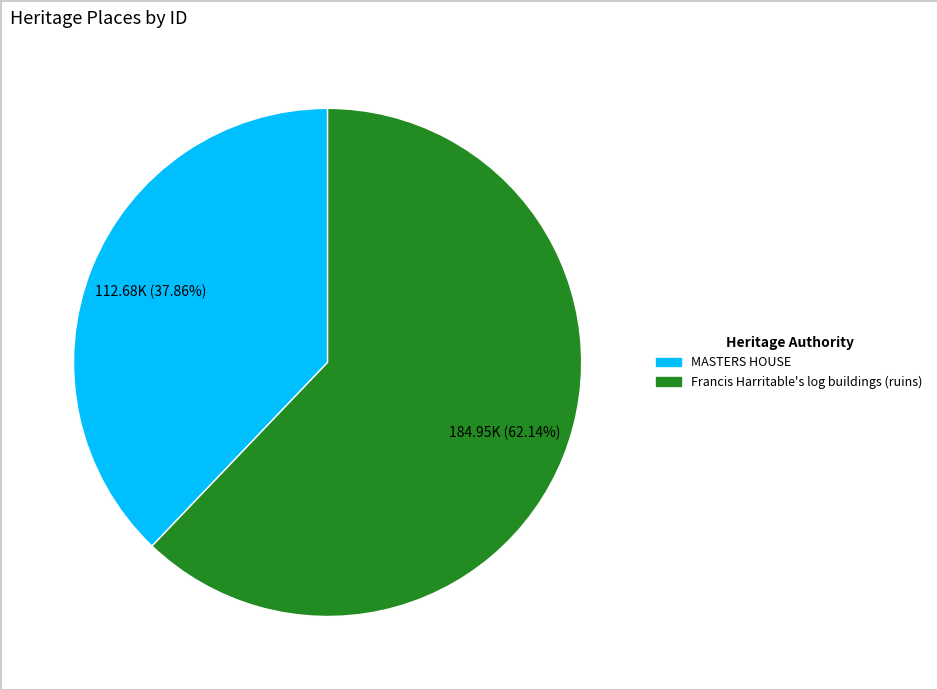

Is there a majority slice in this chart?

Yes